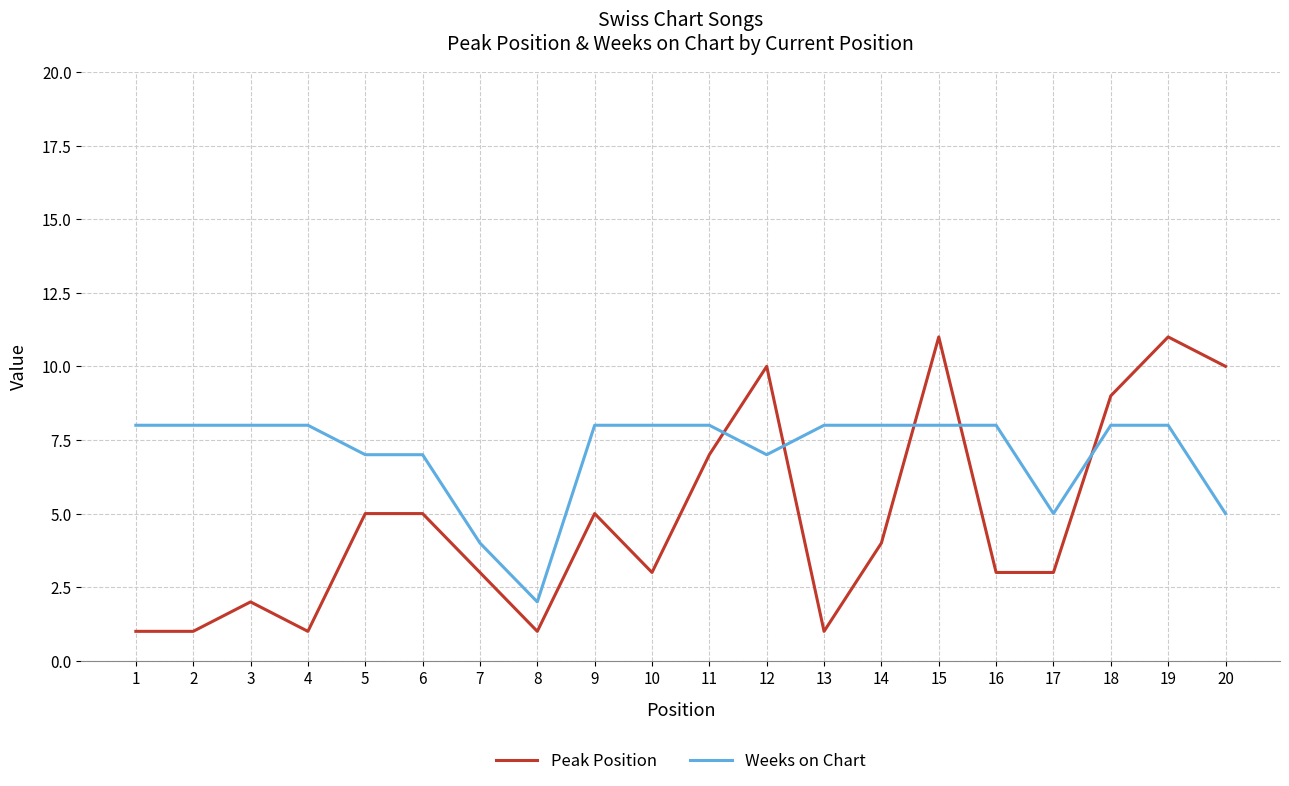

The value of Peak Position at 15 is 11. True or false?

True